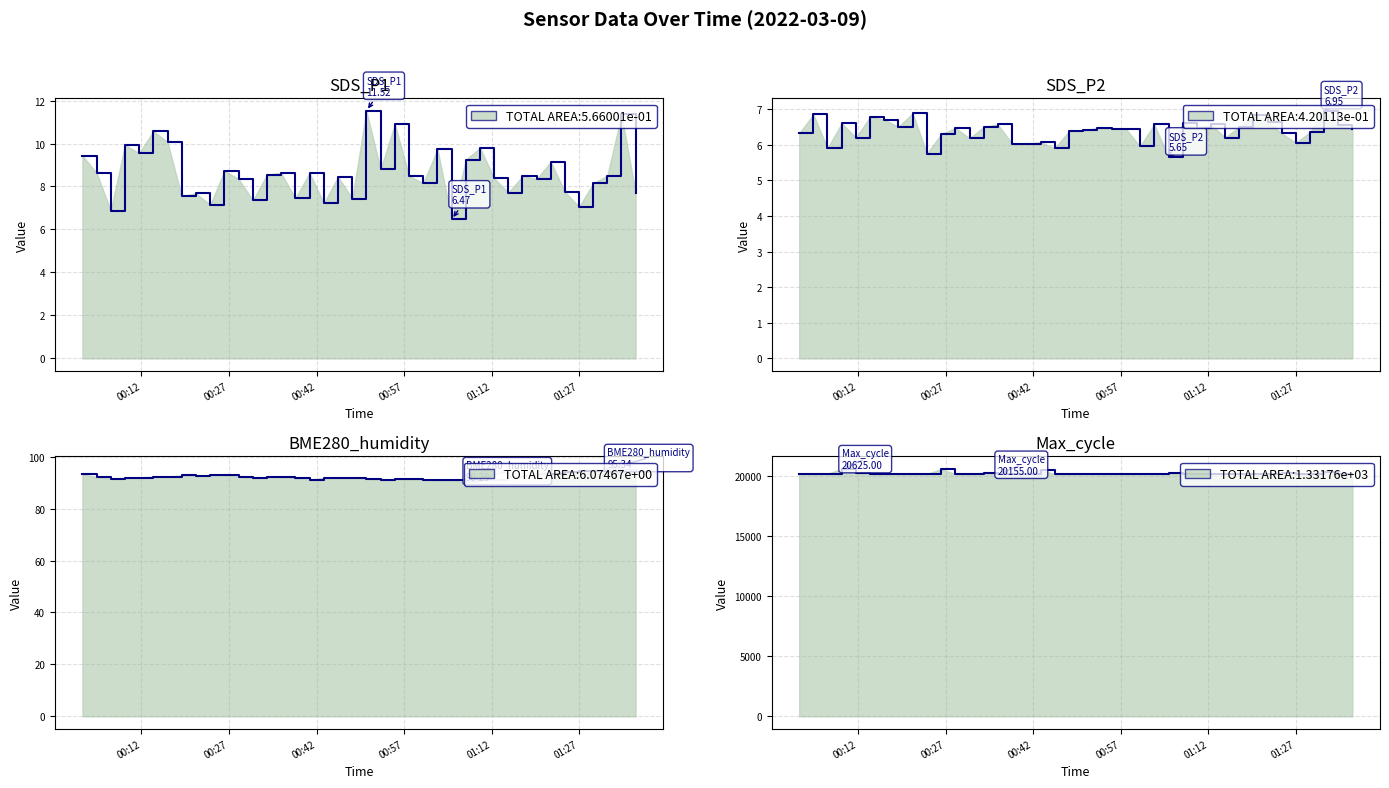

True or false: BME280_humidity line and SDS_P1 line intersect in this chart.

False